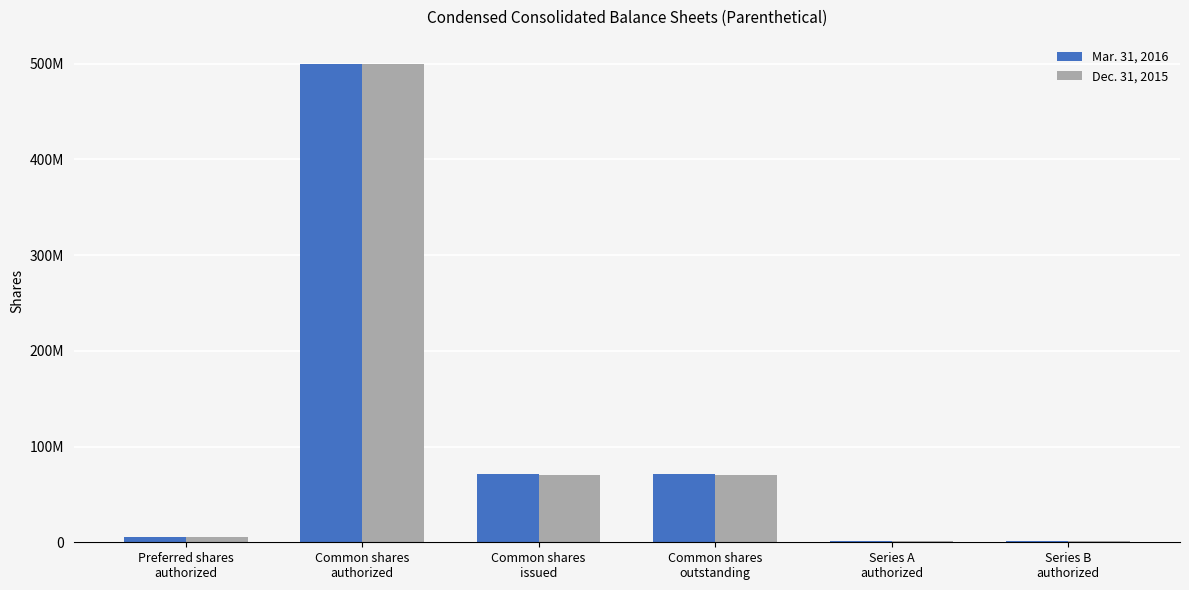

Reading left to right, what are all the values shown in this chart?

Mar. 31, 2016: 5000000	500000000	70990763	70990763	1250000	1500000
Dec. 31, 2015: 5000000	500000000	70550763	70550763	1250000	1500000